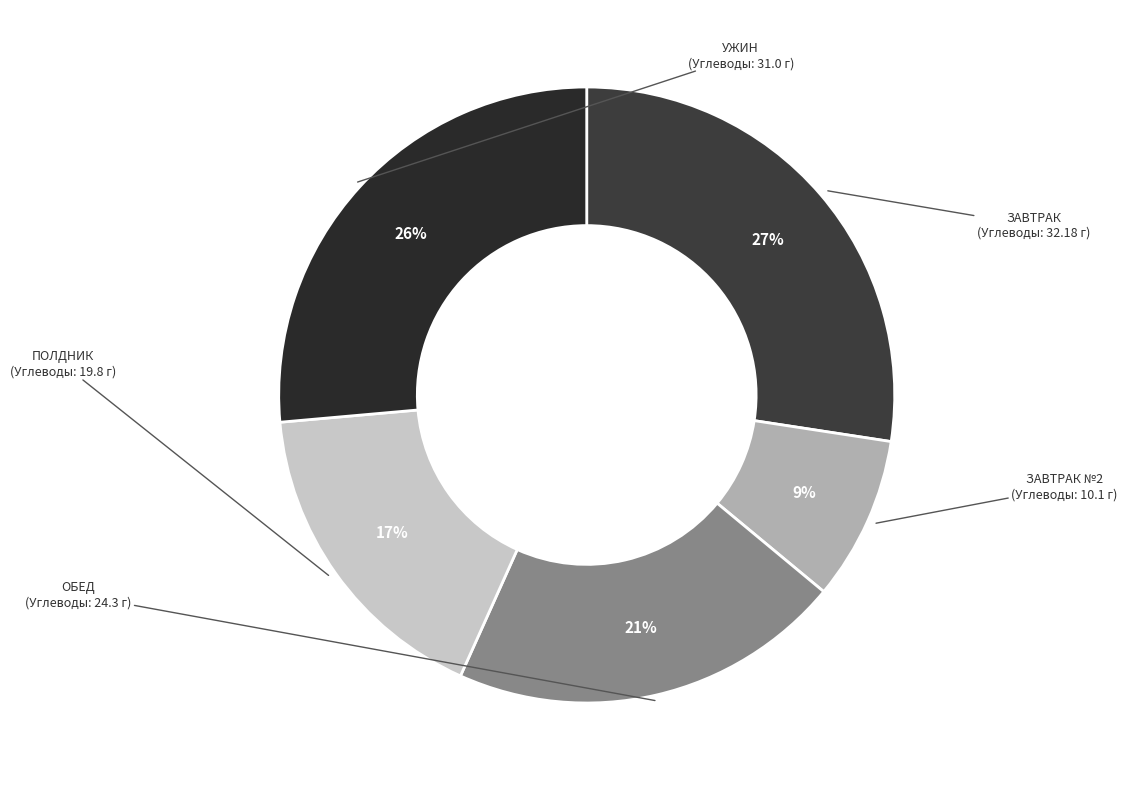

Do УЖИН and ЗАВТРАК together represent more than half of the pie?

Yes